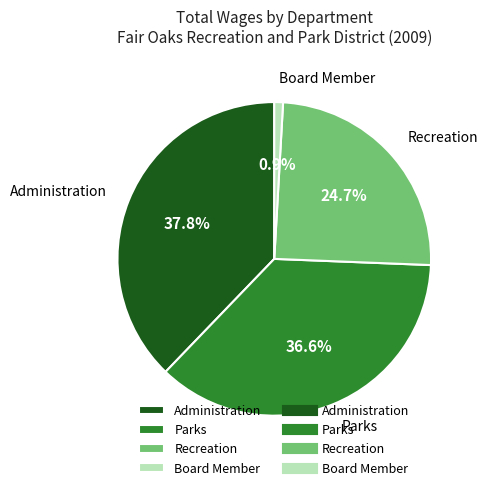

Combined, do Parks and Administration account for over 50%?

Yes